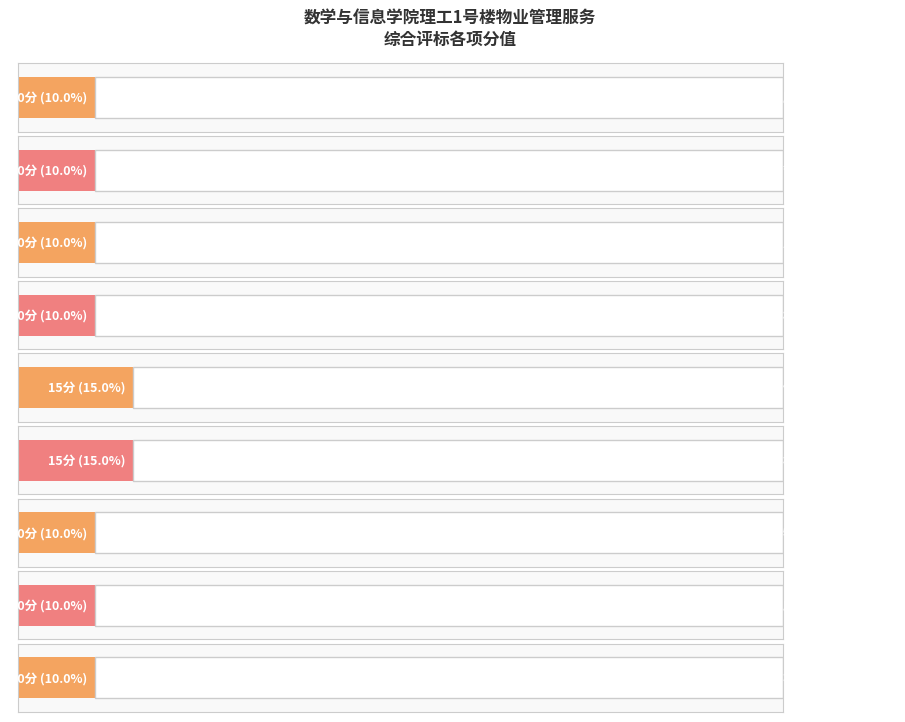

What value does the data have at 应急预案、服务保障?

10